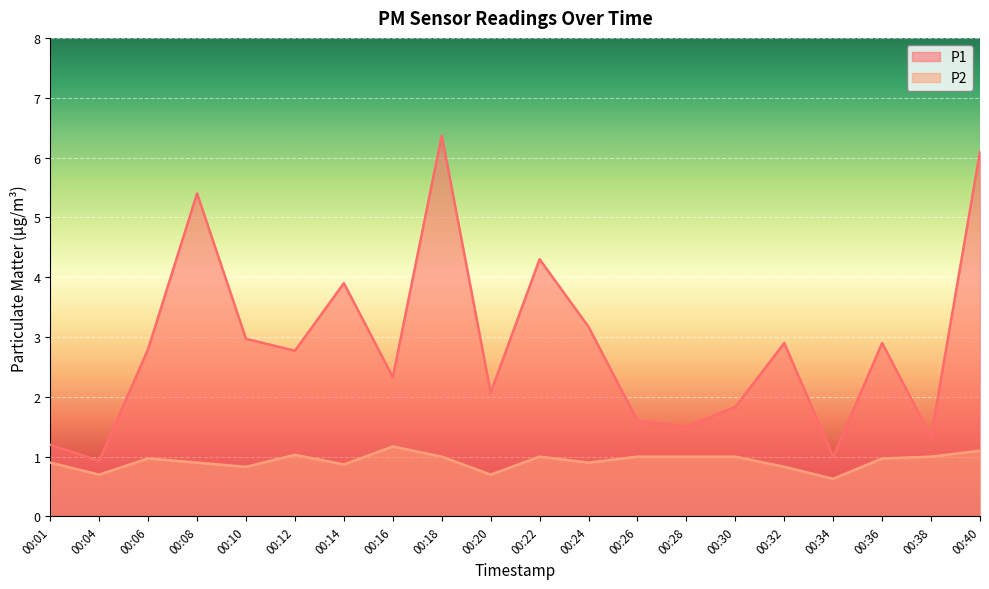

What is the difference between the maximum and minimum values in the P1 series?

5.4